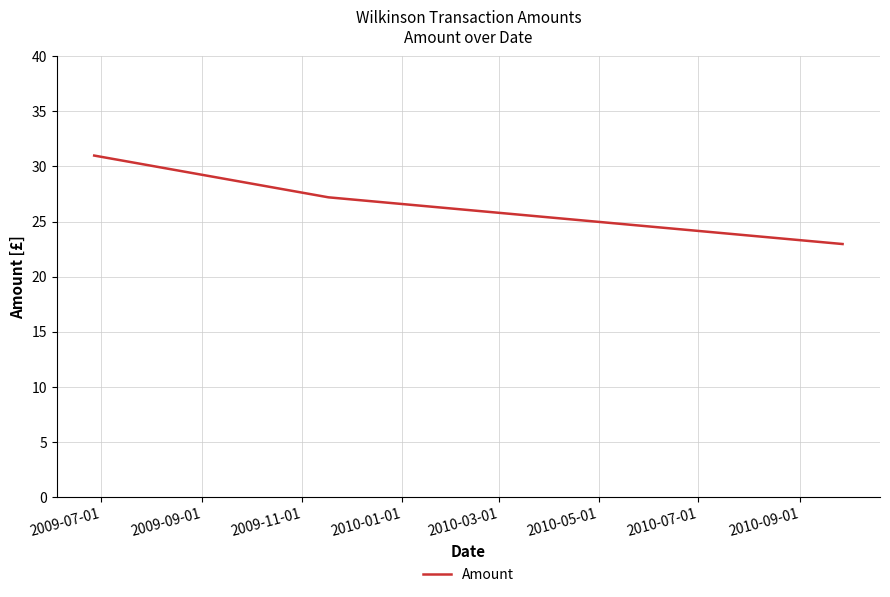

What is the maximum value shown in the chart?

31.0